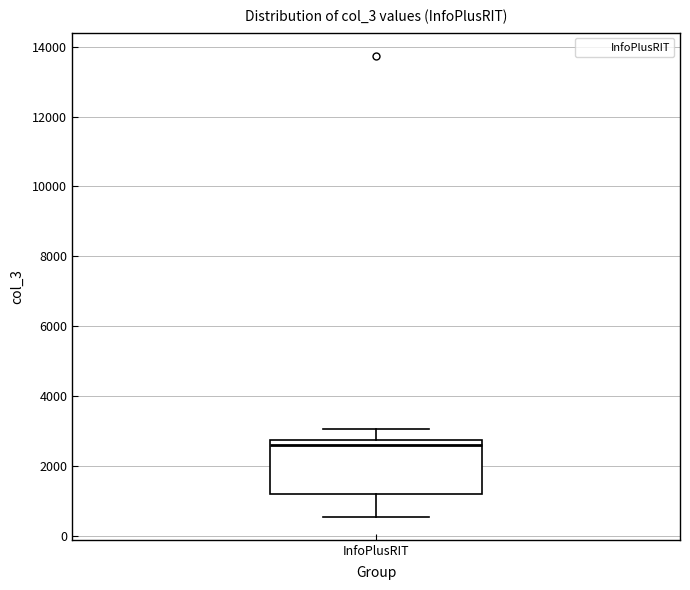

Transcribe this box plot: give where the median line is, the range the box spans, and where the two whiskers end, as read against the y-axis. The values are not printed on the chart, so give them approximately, as read against the axis.

median 2600, box 1200 to 2800, whiskers 600 to 3000